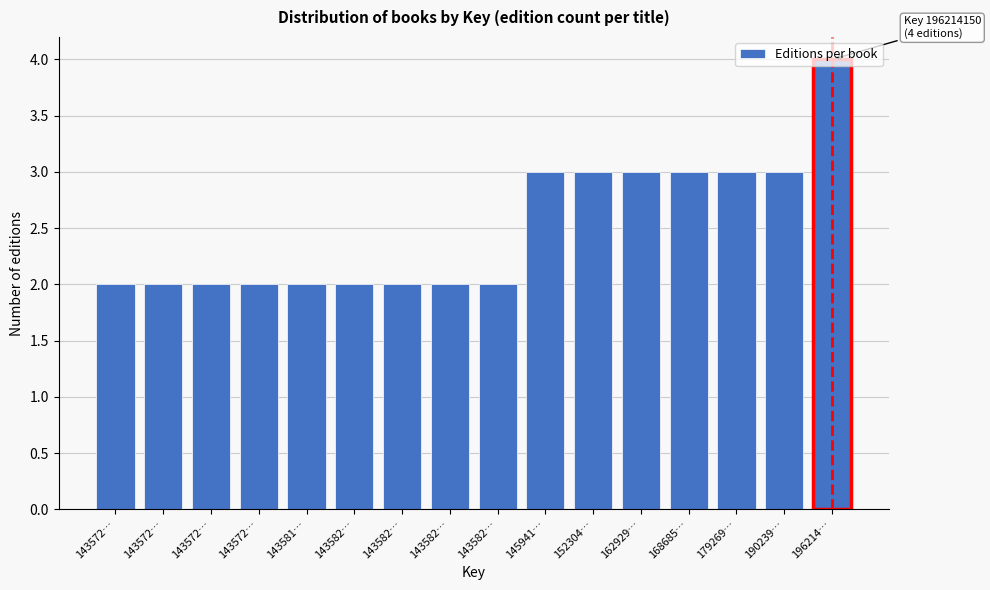

Count the number of data series in this chart.

1